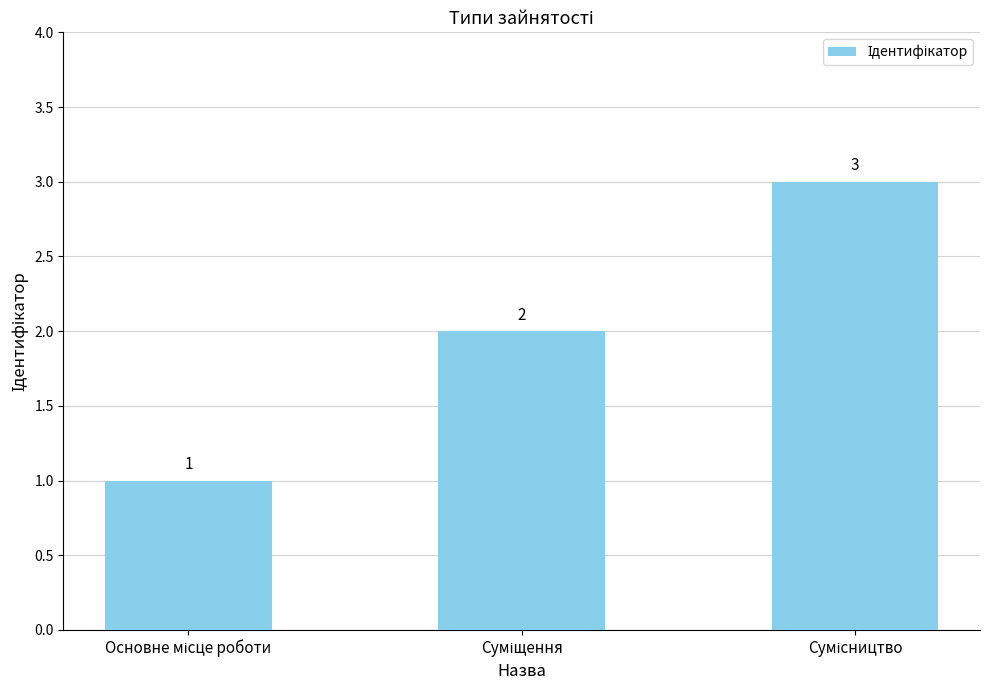

How many values are between 1 and 3?

3